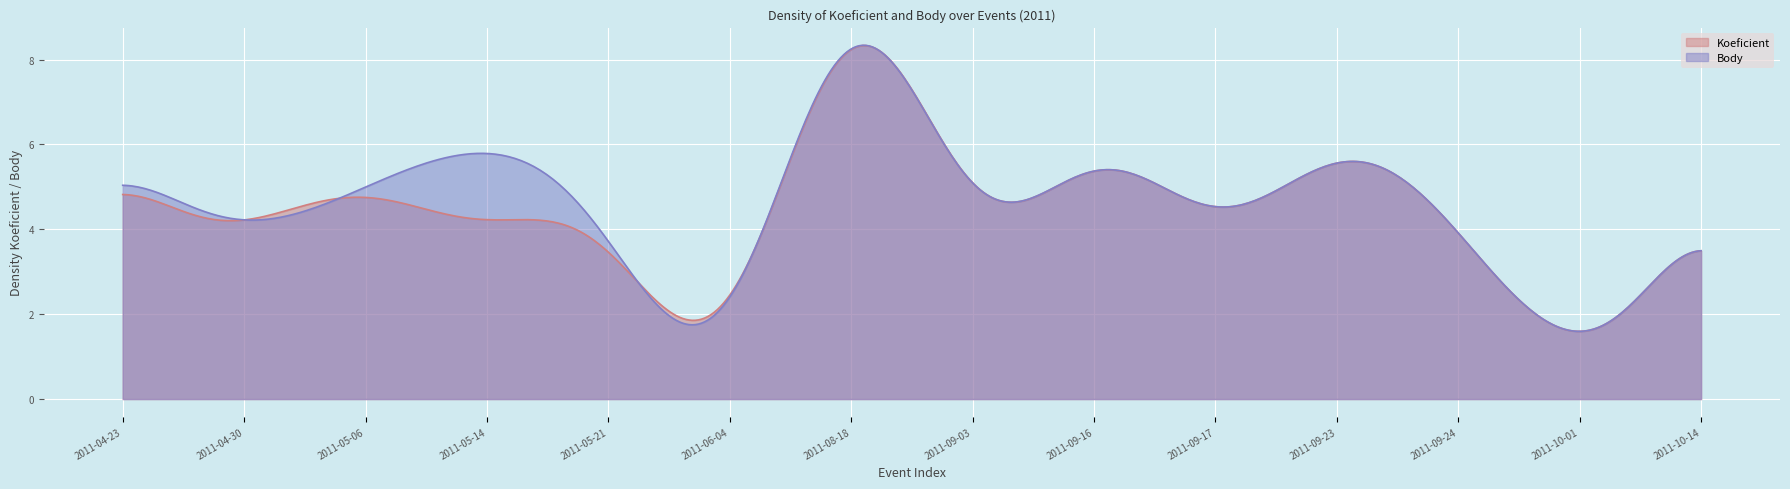

What is the label of the 4th point from the left?

2011-05-14